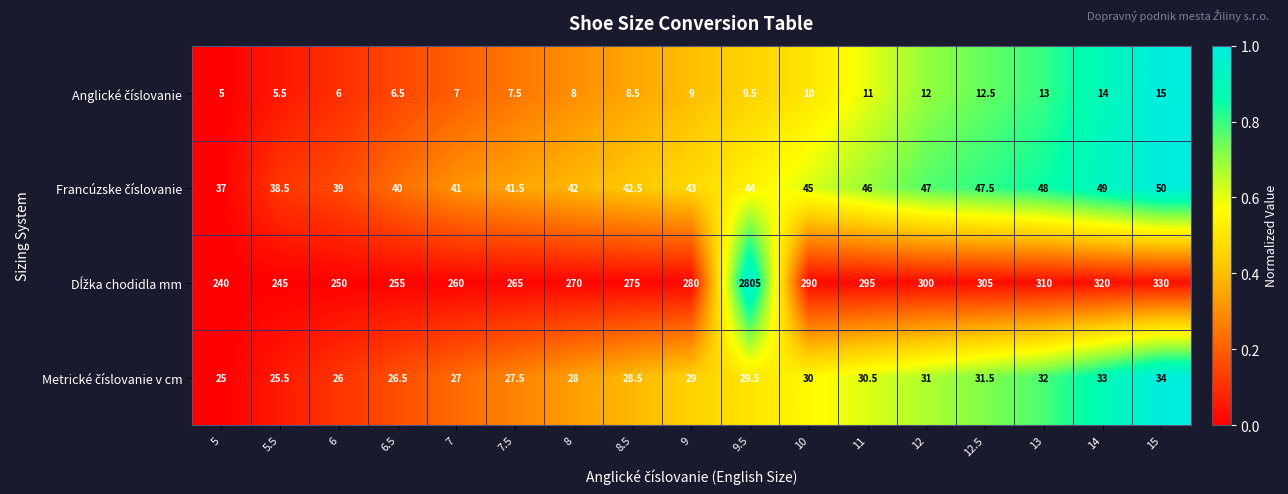

What is the greatest value displayed?

2805.0